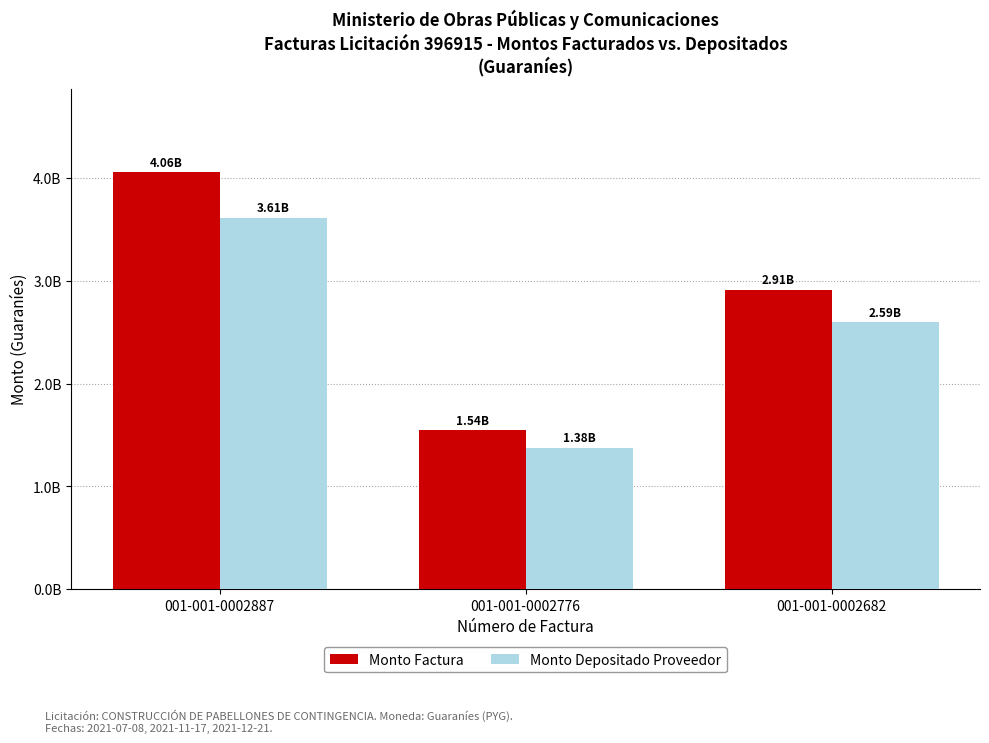

The value of Monto Factura at 001-001-0002682 is 2911464974. True or false?

True